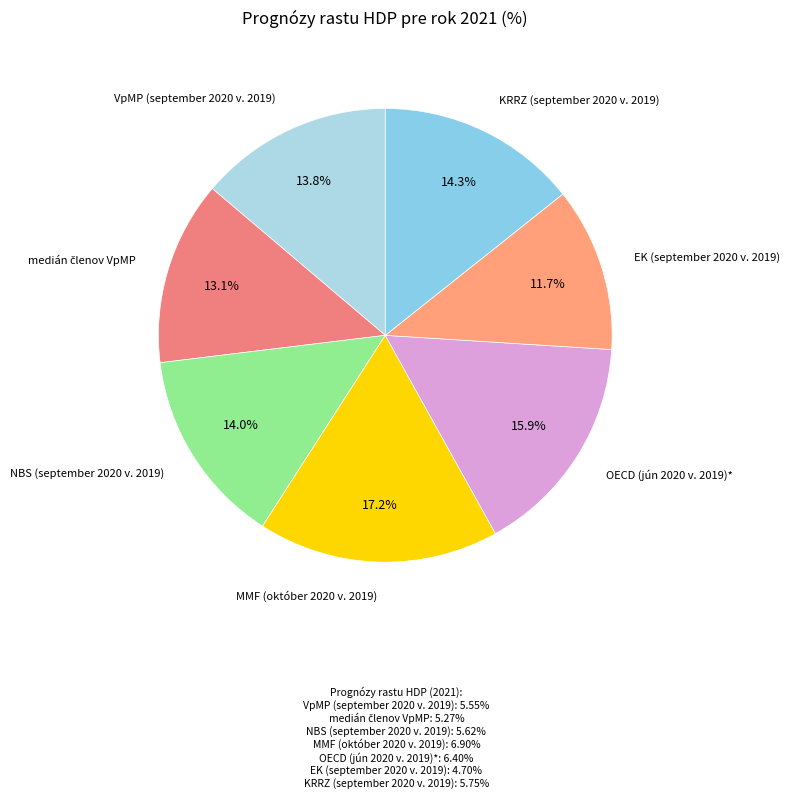

Count the number of slices in the pie.

7